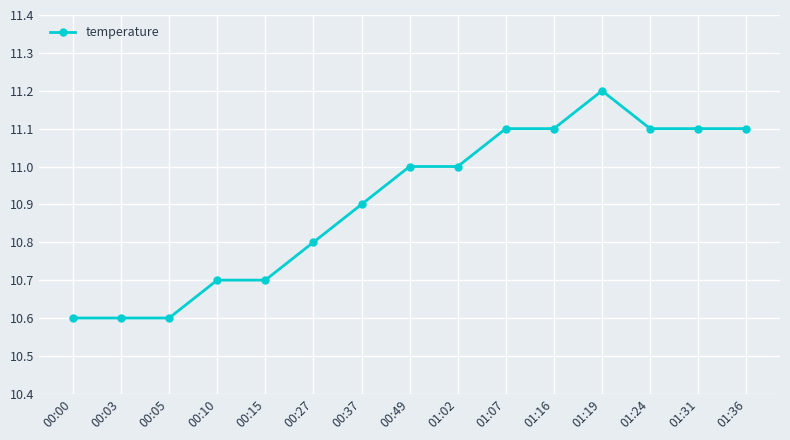

What is the value of the 13th point from the left?

11.1